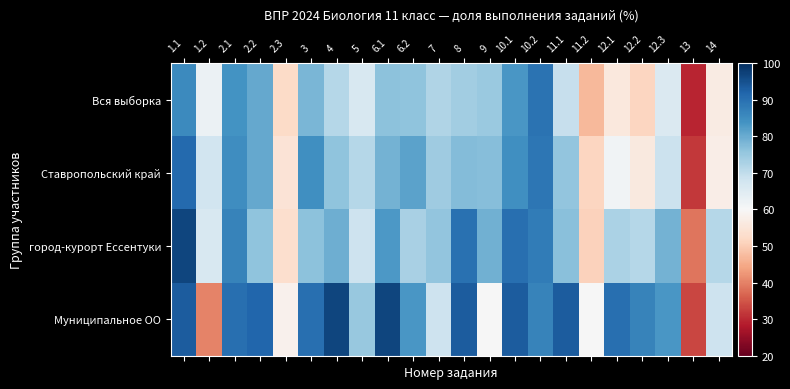

Count the number of categories in the chart.

22